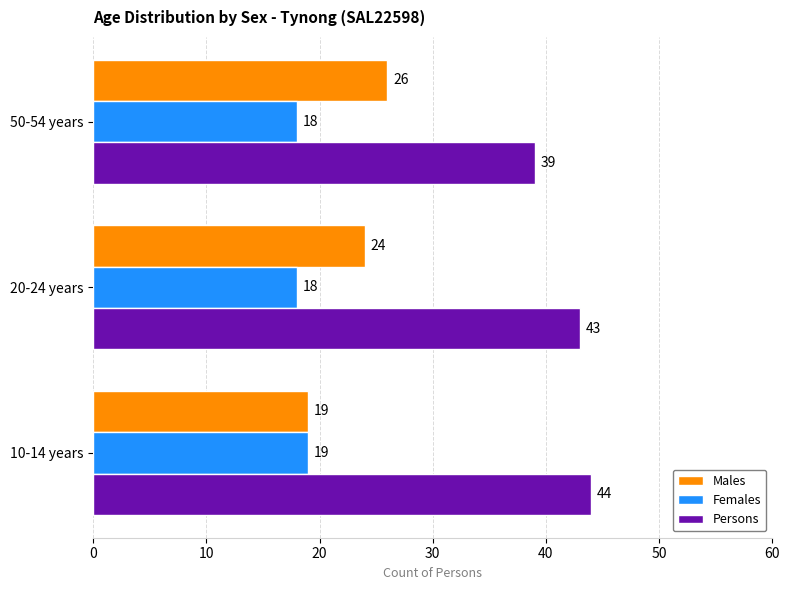

Is the value of Males at 10-14 years greater than the value of Persons at 20-24 years?

No